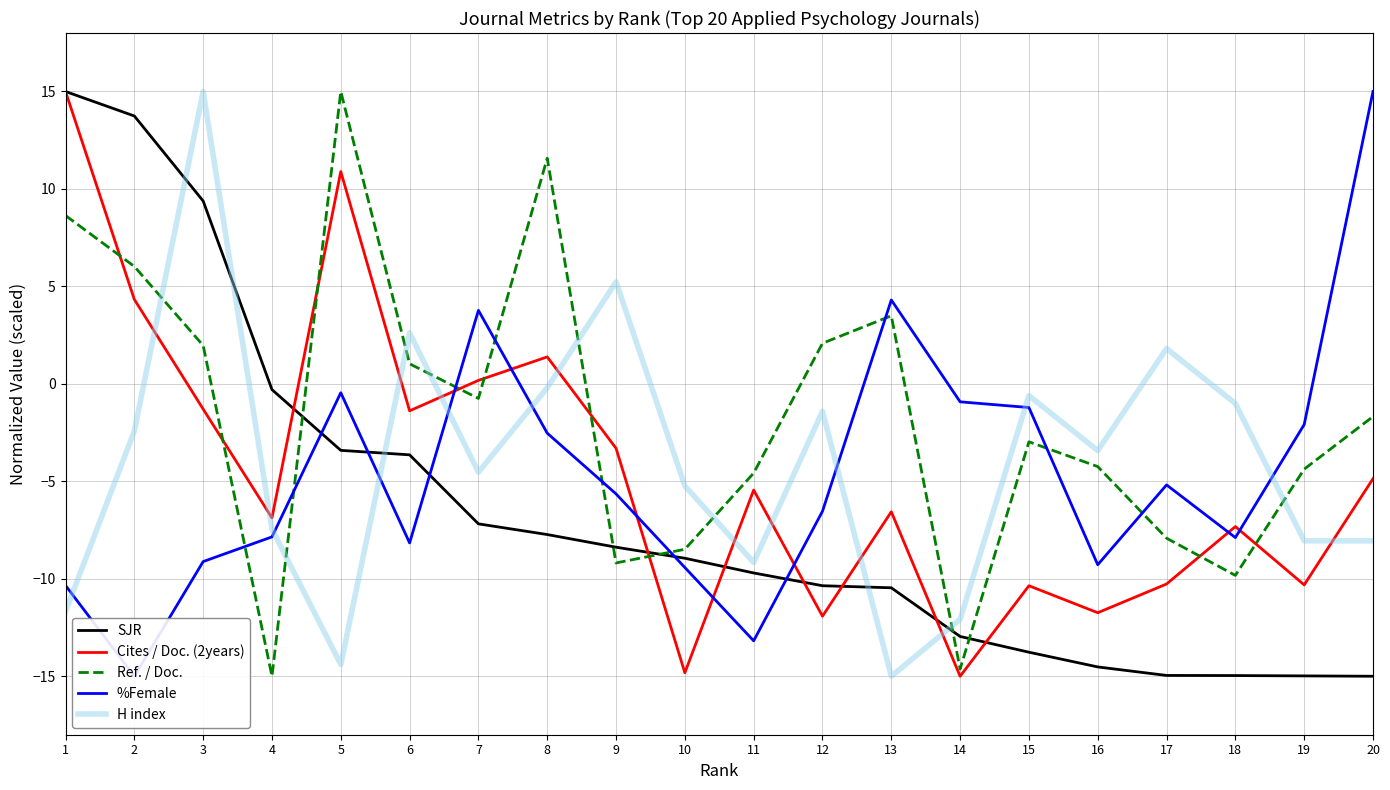

What is the value of the Cites / Doc. (2years) point at the 10th from the left?

-14.8